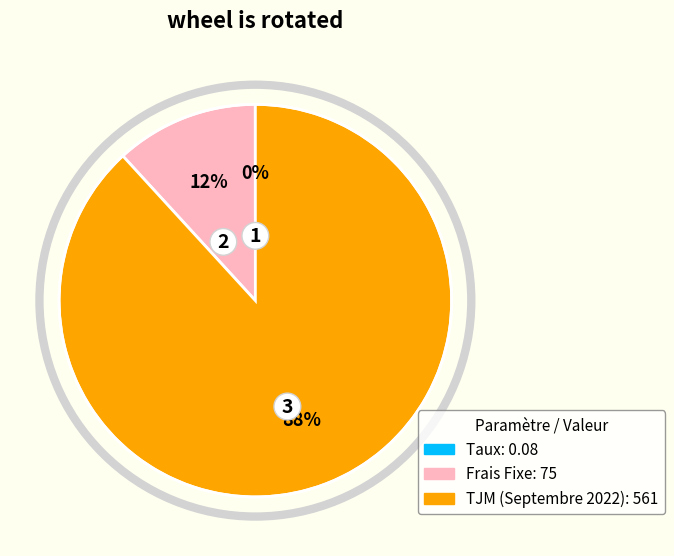

Between TJM (Septembre 2022) and Frais Fixe, which is larger?

TJM (Septembre 2022)